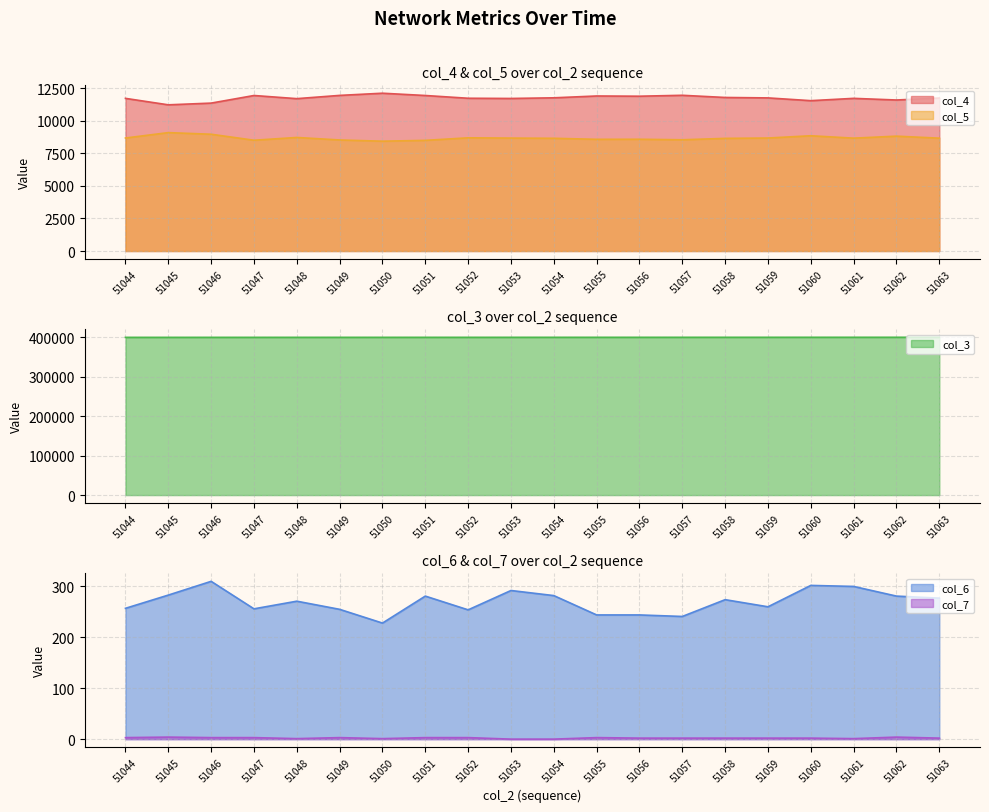

True or false: col_6 has a value of 274 at 51058.

True